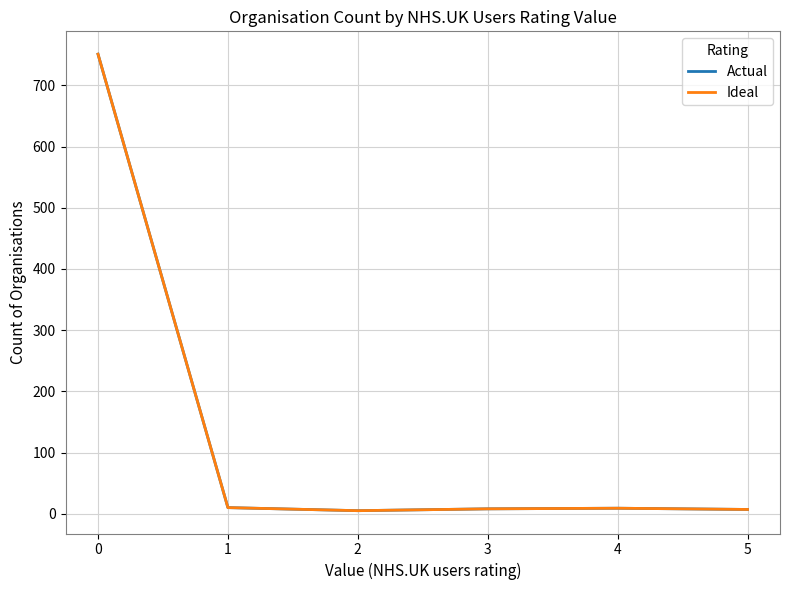

Does the chart have visible grid lines?

Yes